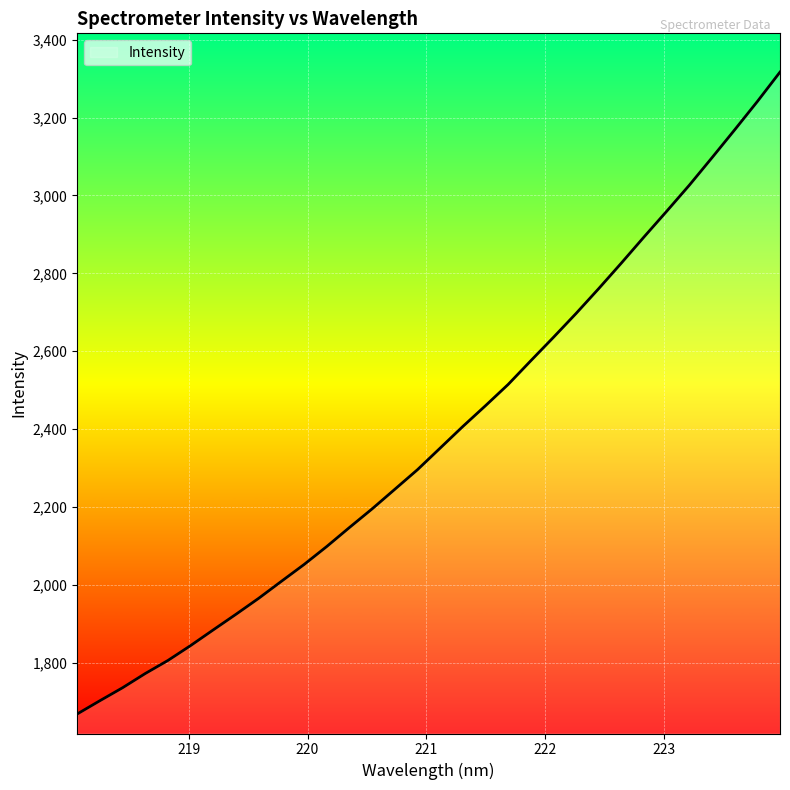

What is the maximum value shown in the chart?

3316.9